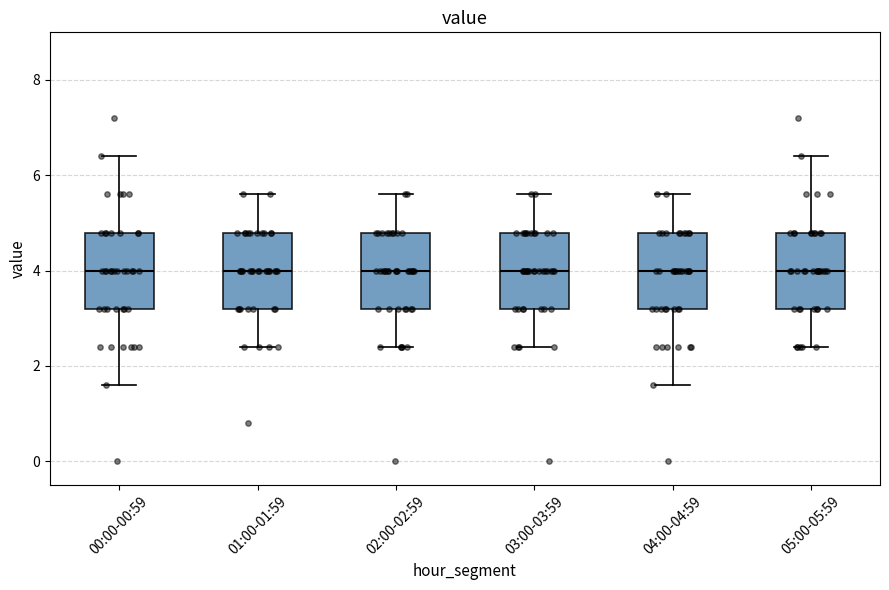

Reading left to right, read every box against the y-axis: the position of its median line, the range the box covers, and the ends of its whiskers. The values are not printed on the chart, so give them approximately, as read against the axis.

00:00-00:59: median 4.0, box 3.2 to 4.8, whiskers 1.6 to 6.4
01:00-01:59: median 4.0, box 3.2 to 4.8, whiskers 2.4 to 5.6
02:00-02:59: median 4.0, box 3.2 to 4.8, whiskers 2.4 to 5.6
03:00-03:59: median 4.0, box 3.2 to 4.8, whiskers 2.4 to 5.6
04:00-04:59: median 4.0, box 3.2 to 4.8, whiskers 1.6 to 5.6
05:00-05:59: median 4.0, box 3.2 to 4.8, whiskers 2.4 to 6.4